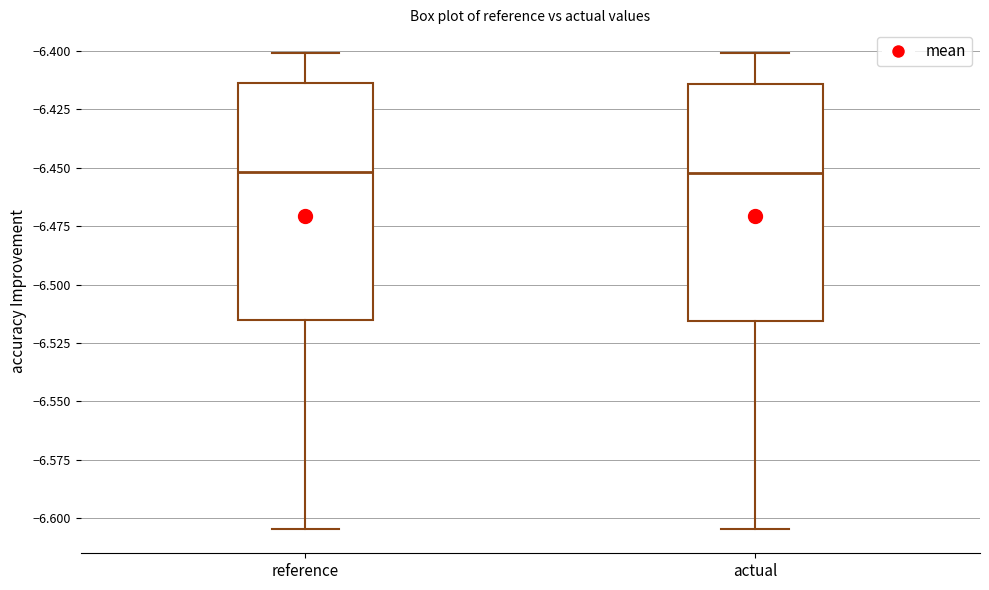

Where does the upper whisker of the box for actual end on the y-axis? The values are not printed on the chart, so give them approximately, as read against the axis.

-6.400